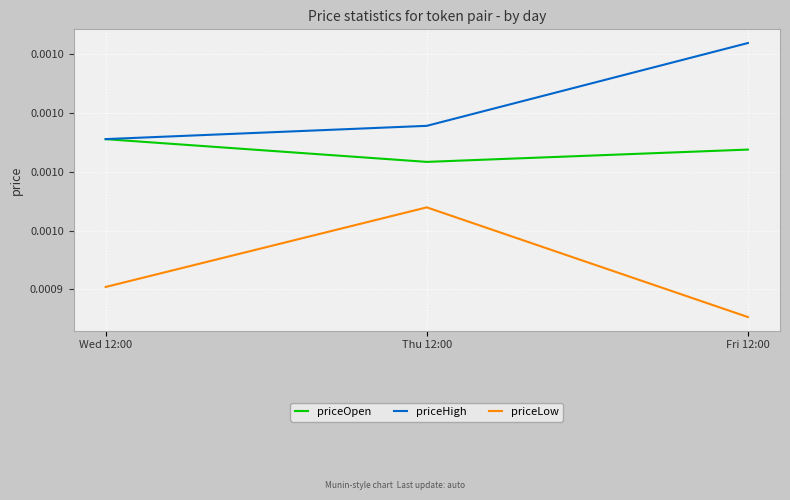

At Thu 12:00, list the series in order from largest to smallest.

priceHigh, priceOpen, priceLow